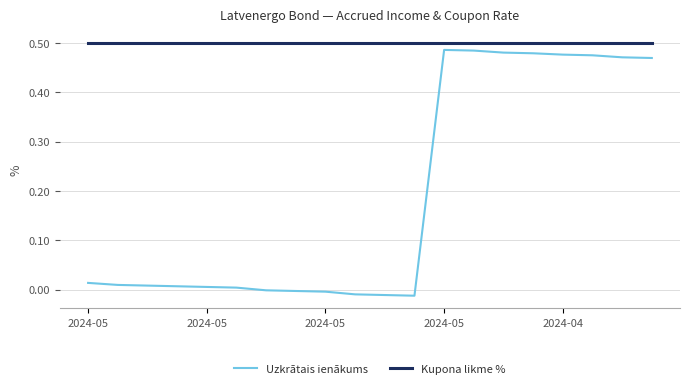

True or false: Kupona likme % and Uzkrātais ienākums intersect in this chart.

False